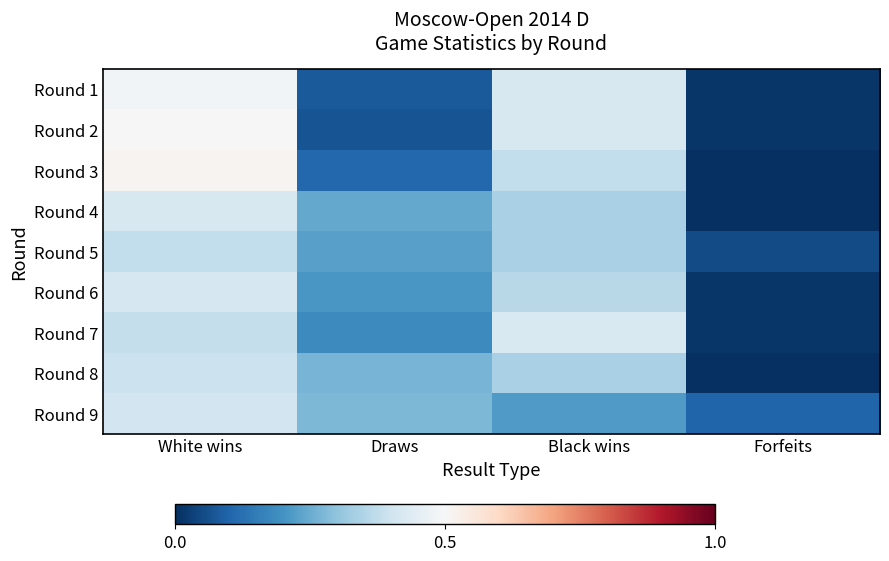

What is the difference between the highest and lowest values at White wins?

0.1